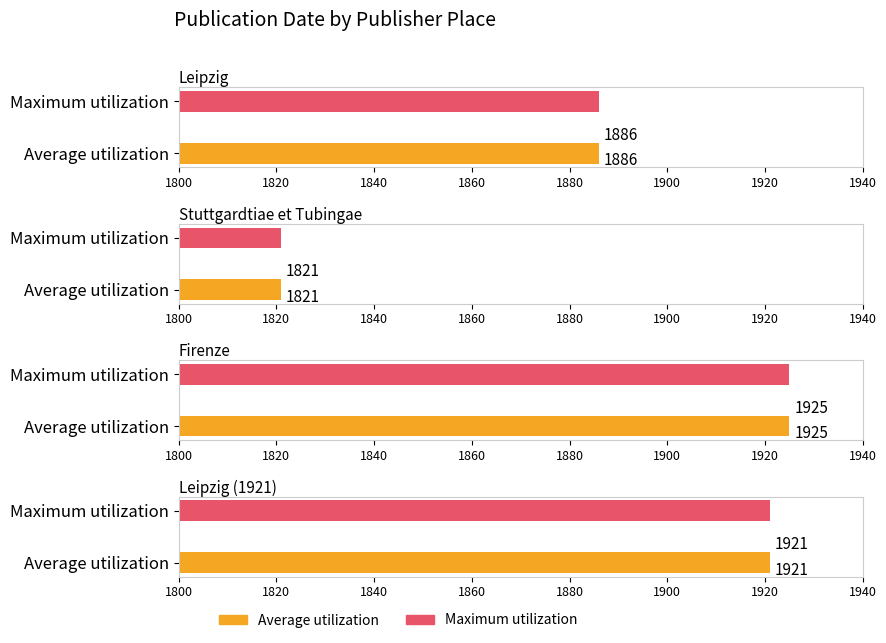

Is it true that Maximum utilization equals 1821 at Stuttgardtiae et Tubingae?

True